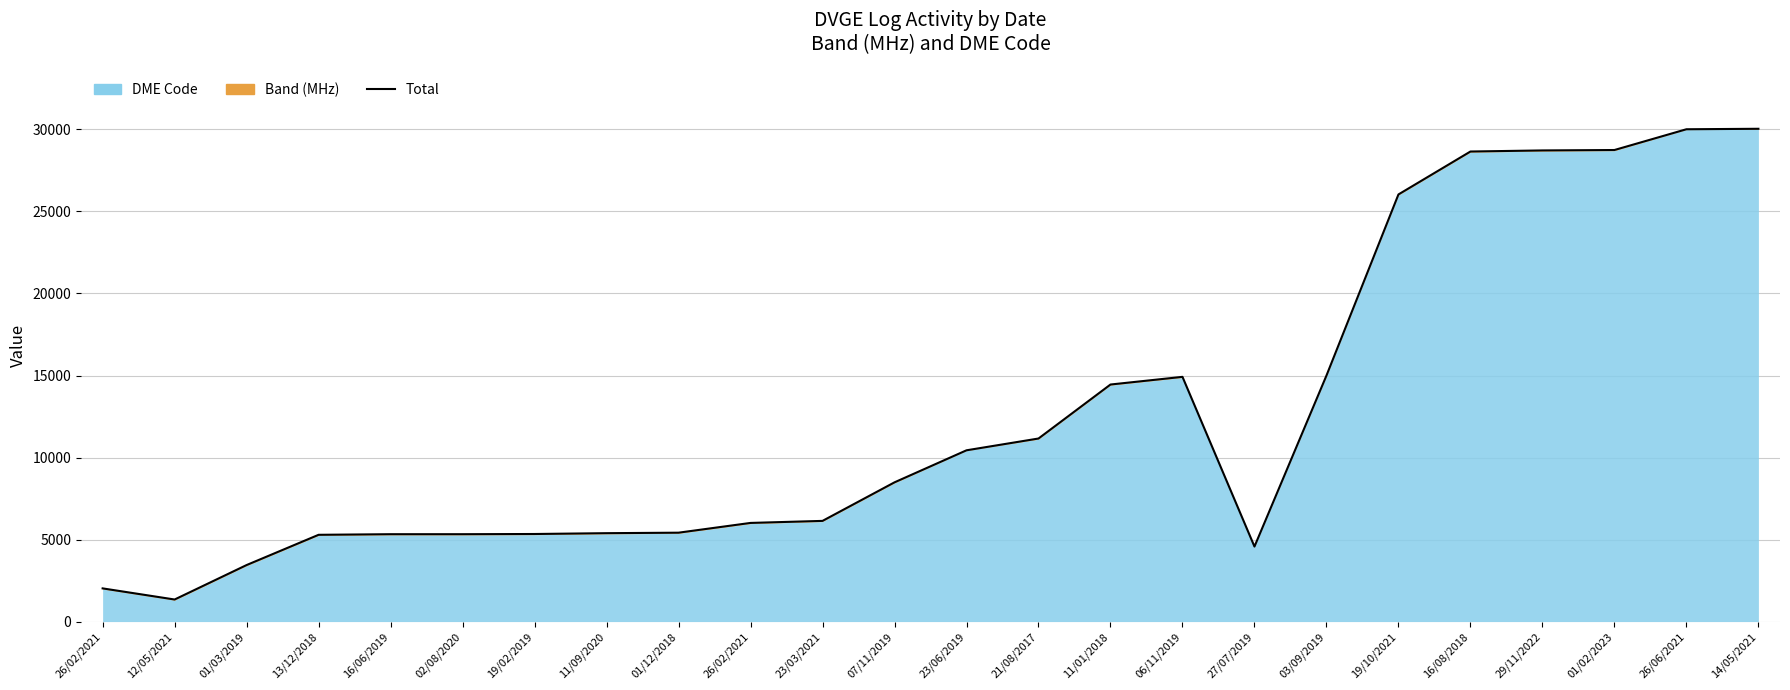

What is the difference between the maximum and second lowest values?

28016.8